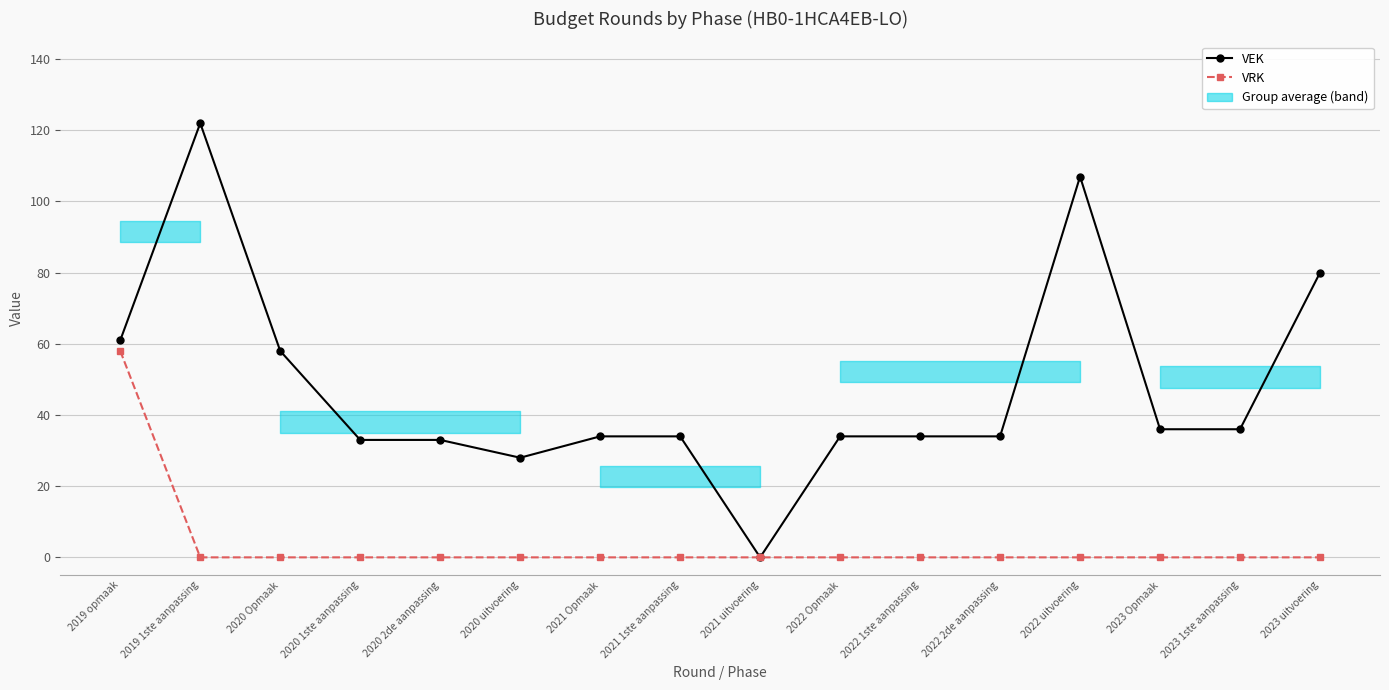

What position from the left is 2023 1ste aanpassing?

15